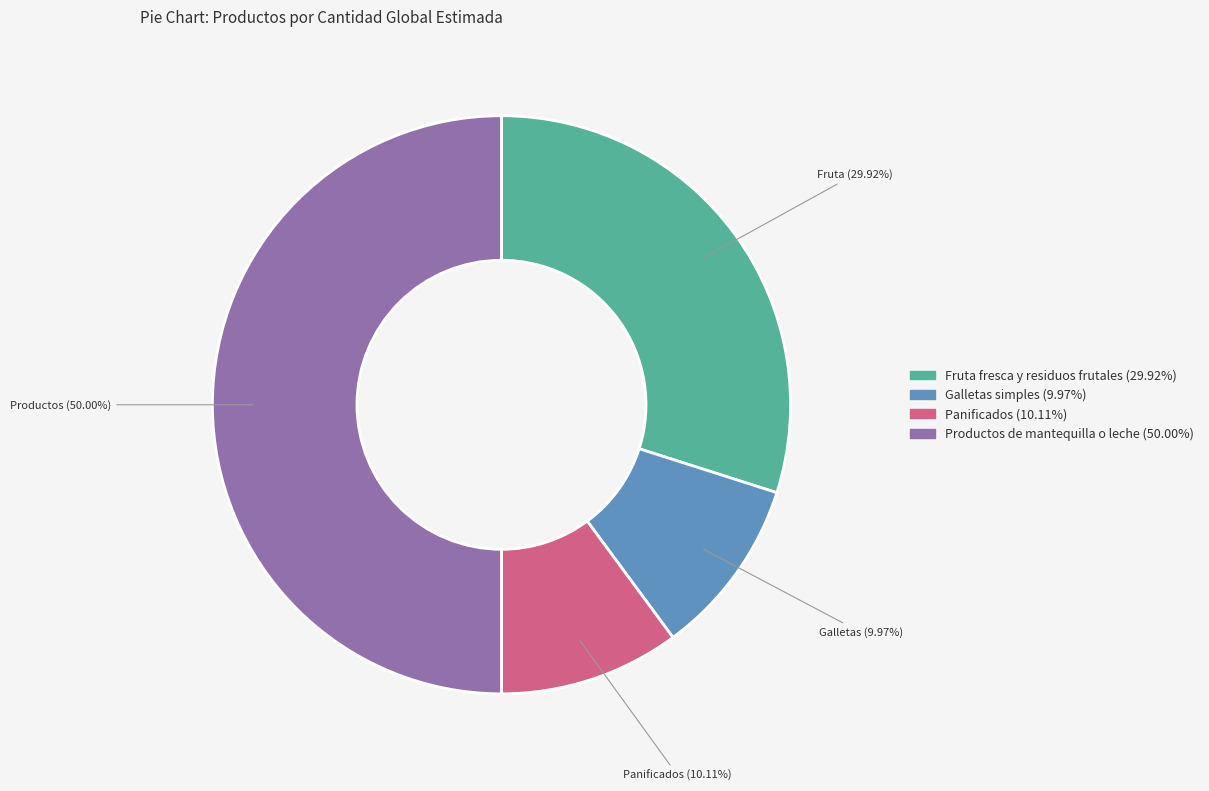

Does Fruta fresca y residuos frutales account for over 50% of the chart?

No